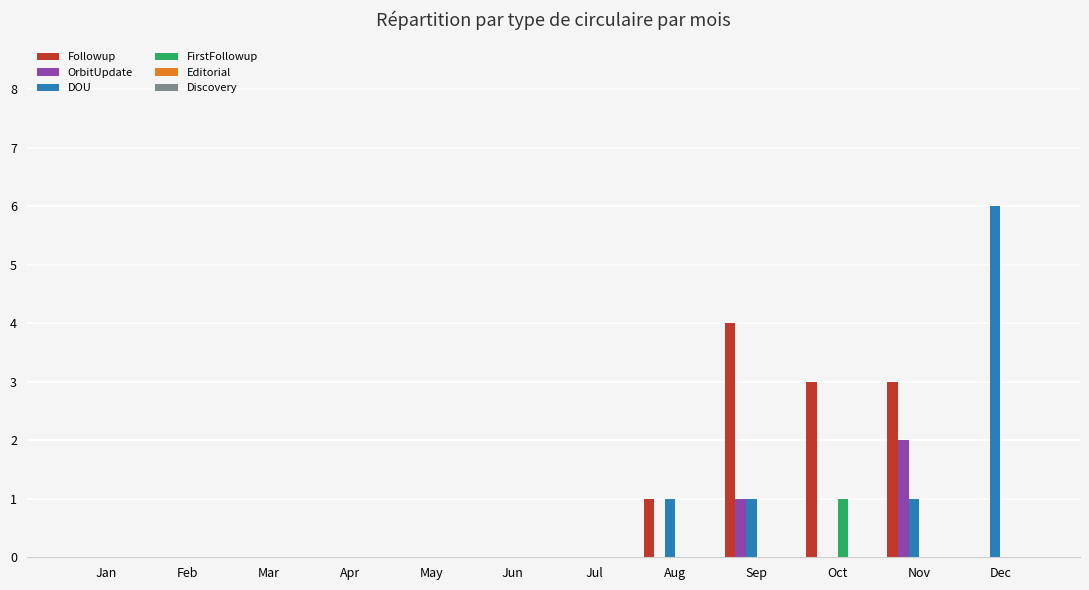

Is the value of Followup at Sep greater than the value of OrbitUpdate at Nov?

Yes